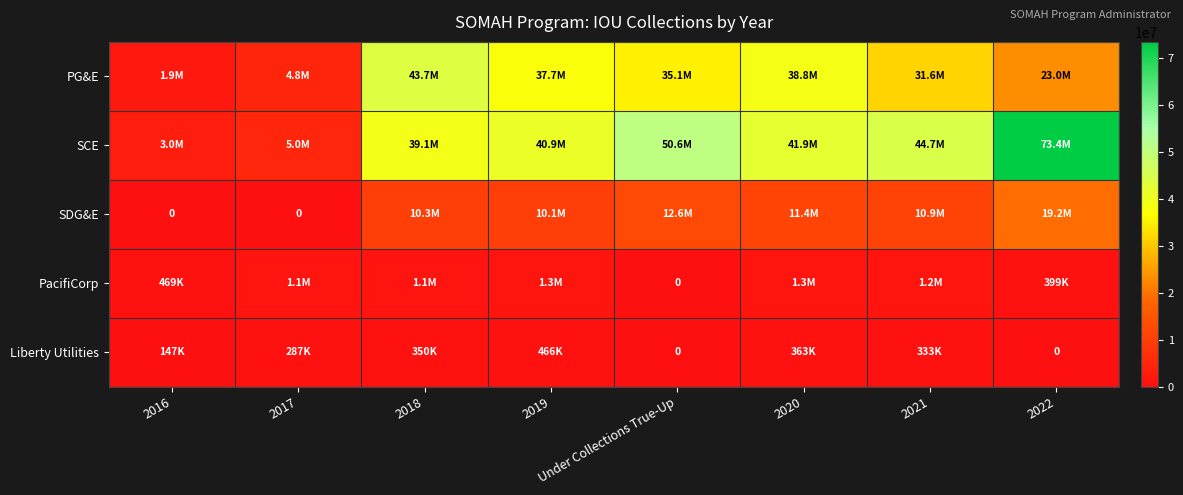

Is it true that Liberty Utilities equals 115232 at 2017?

False